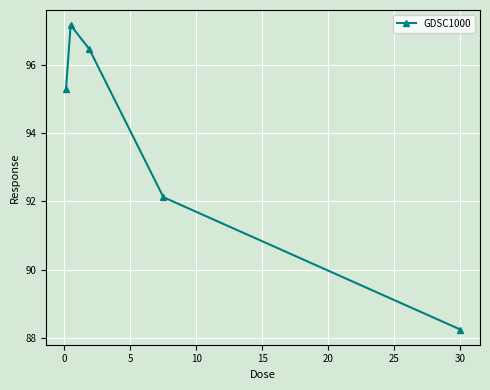

Does the chart display data point markers on the line(s)?

Yes